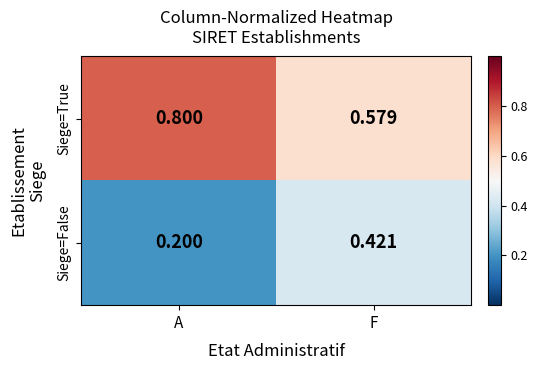

At which label does Siege=True reach its peak?

A